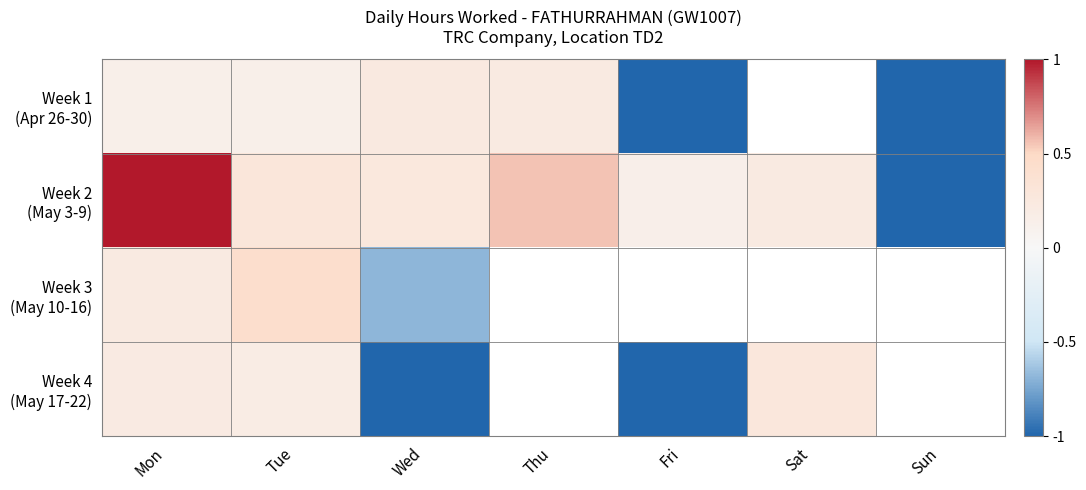

How many values in the Week 1 (Apr 26-30) series exceed 0?

4